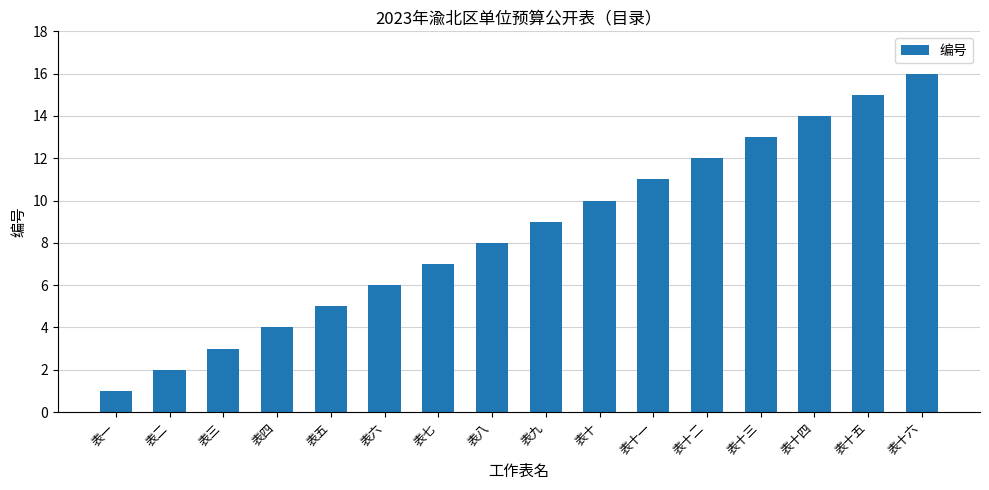

Where is the data nearest to the value 8?

表八